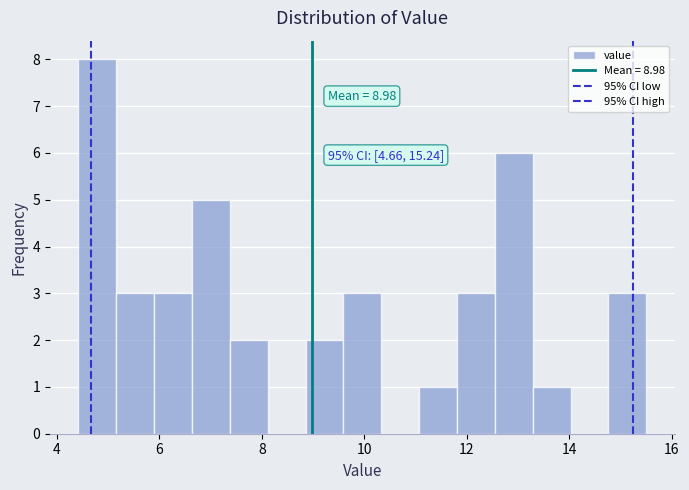

Around what value on the x-axis is the tallest bar? Give the approximate position of its centre, as read against the axis.

4.8